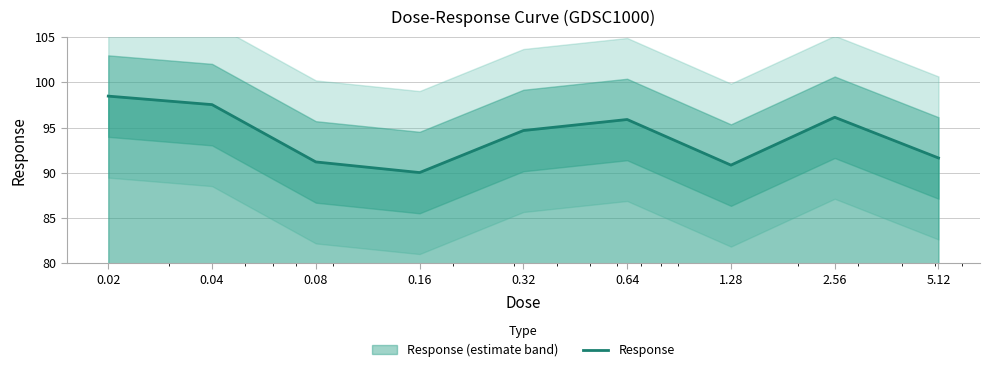

Which label corresponds to the smallest value in the chart?

0.16